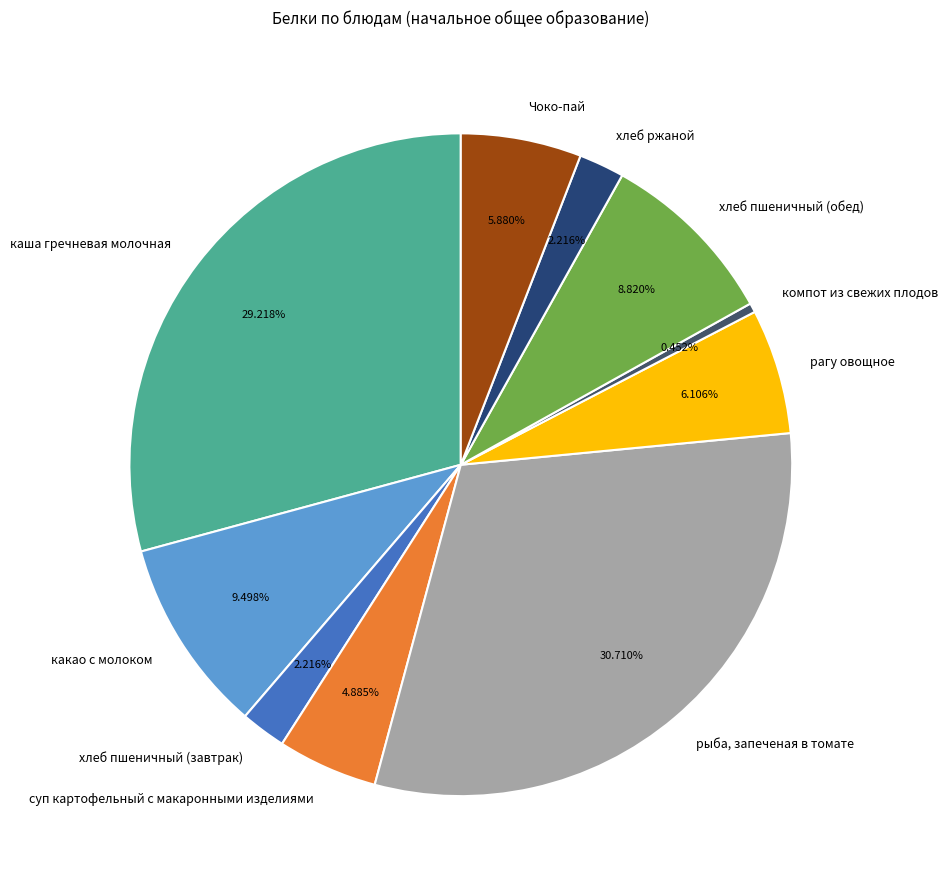

How many segments does this pie chart have?

10